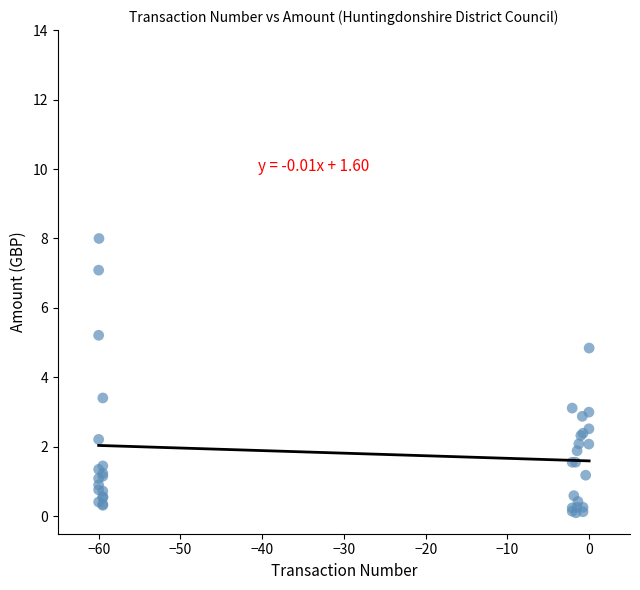

What Y value in the scatter plot is closest to 4?

3.4